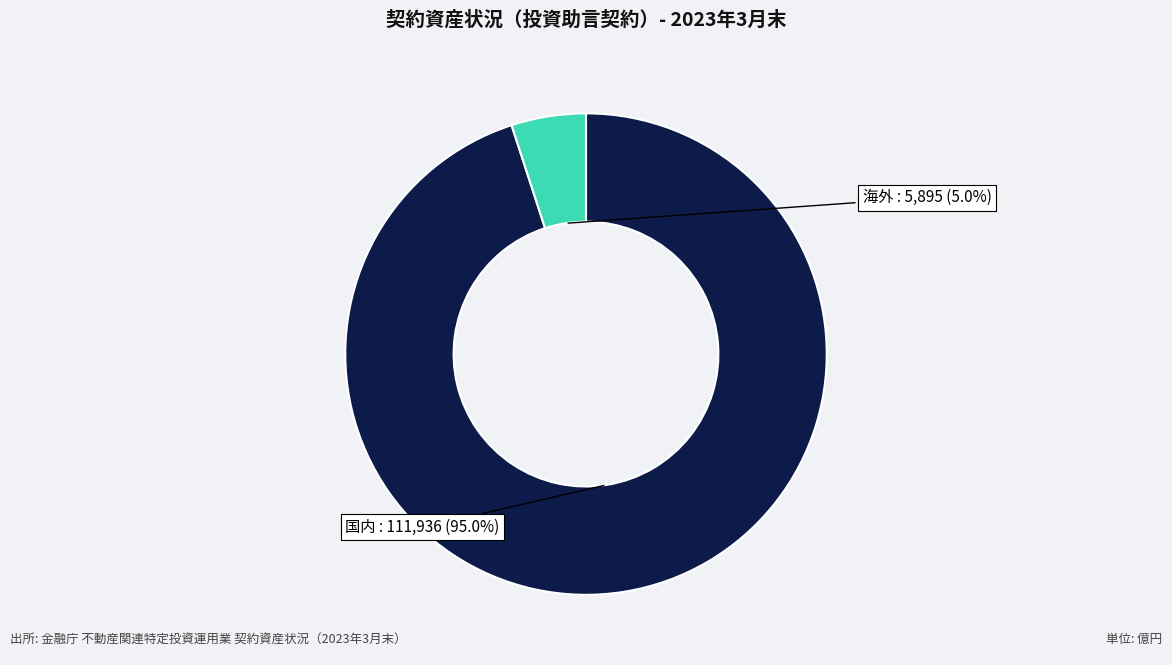

The 国内 slice represents 85% of the pie. True or false?

False